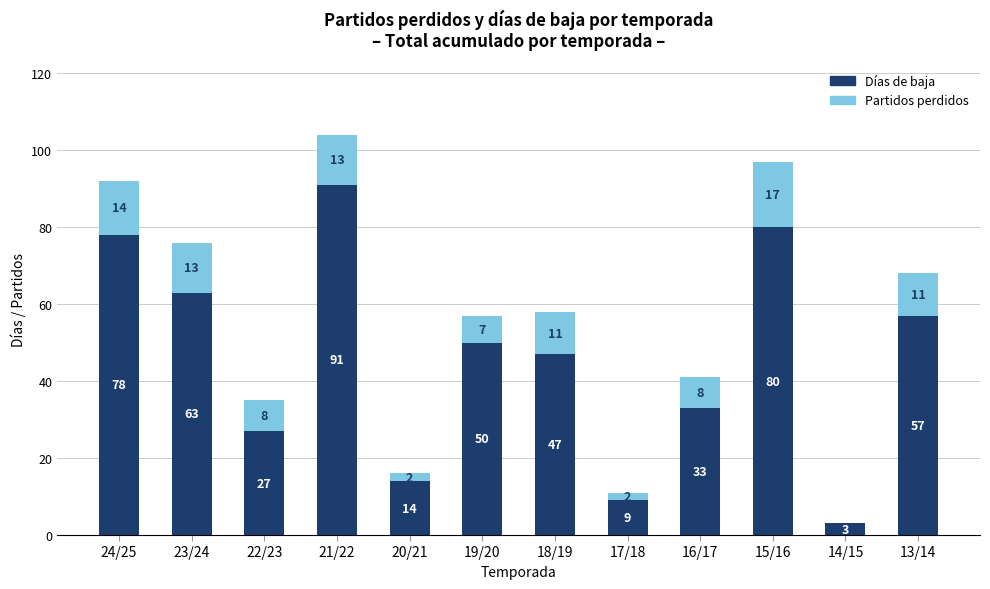

The Días de baja series shows 21 at 23/24. True or false?

False